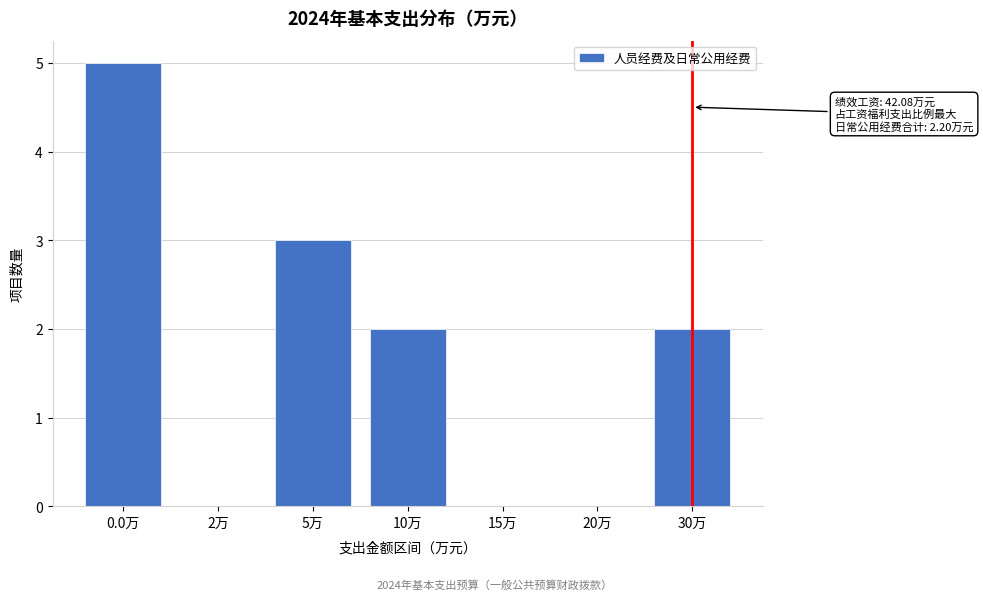

Reading left to right, list all the values displayed in this chart.

0.0万=5	2万=0	5万=3	10万=2	15万=0	20万=0	30万=2